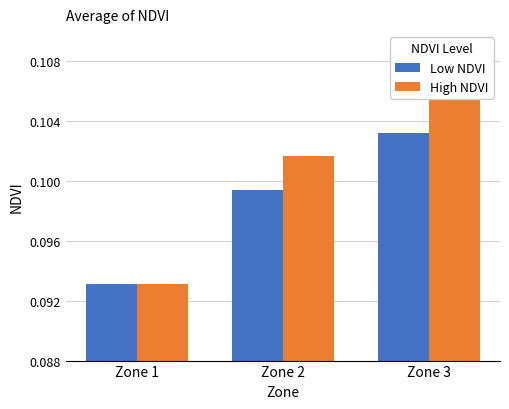

Count the High NDVI values in the range 0 to 1.

3